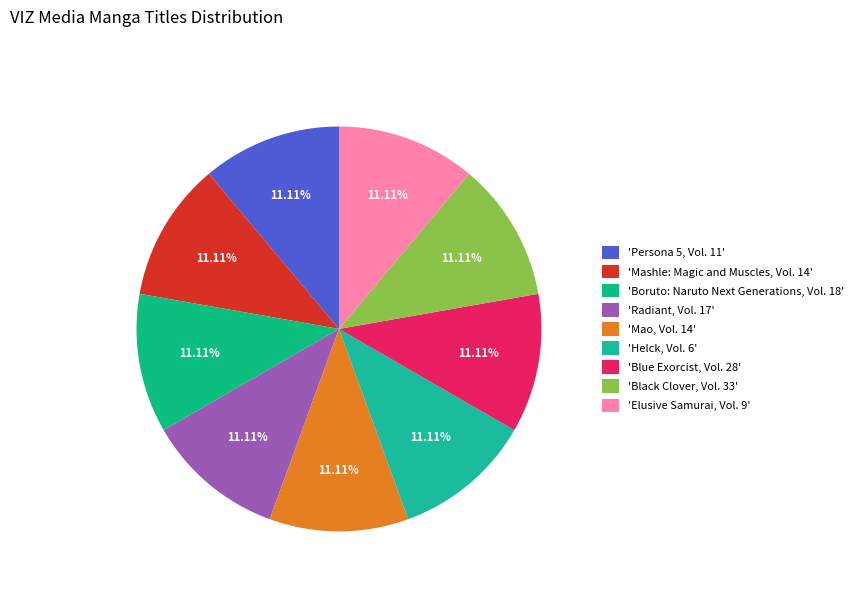

Which slice is the smallest?

Helck, Vol. 6